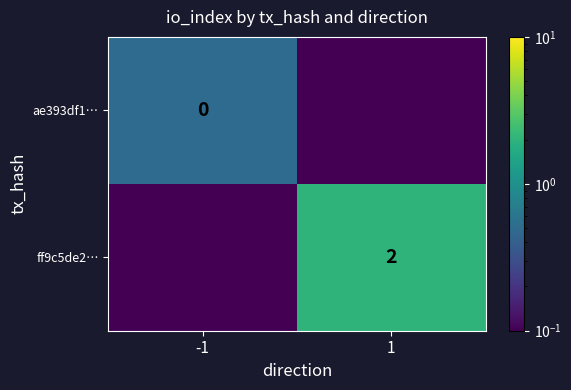

True or false: ff9c5de2… has a value of 3.2 at 1.

False